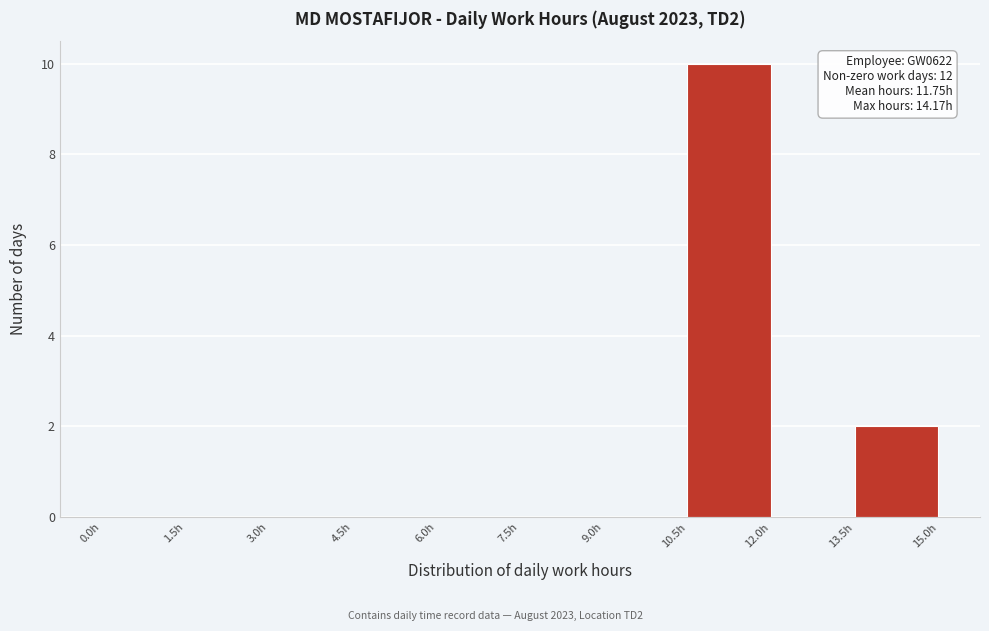

Over which range of the x-axis is the bar tallest?

10.5 to 12.0